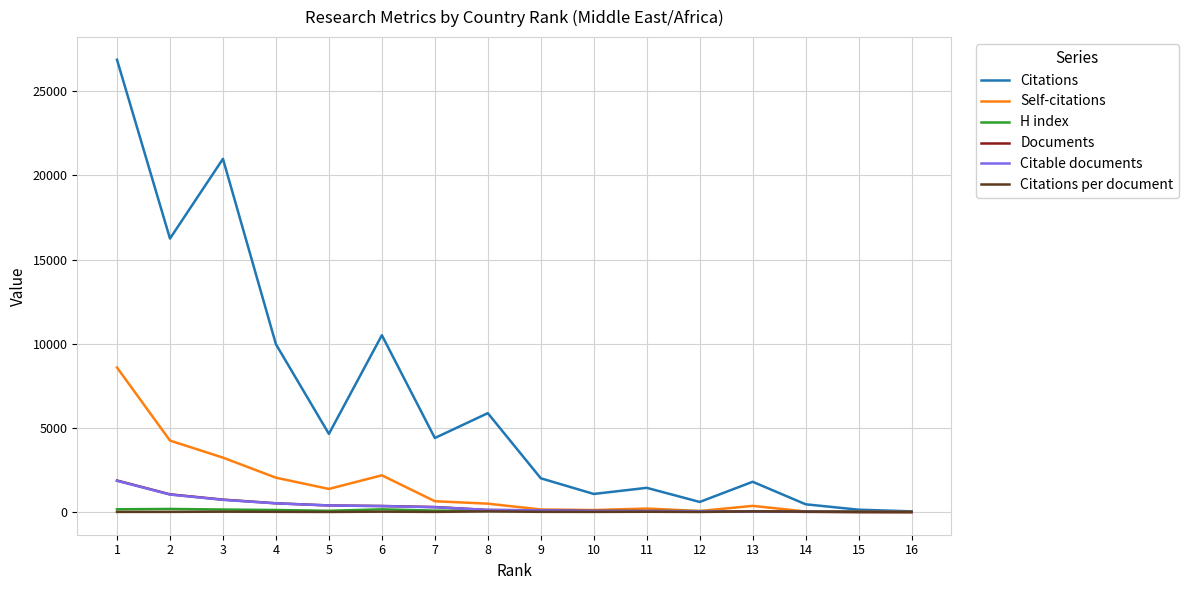

Is the value of Citations at 2 greater than the value of Self-citations at 13?

Yes